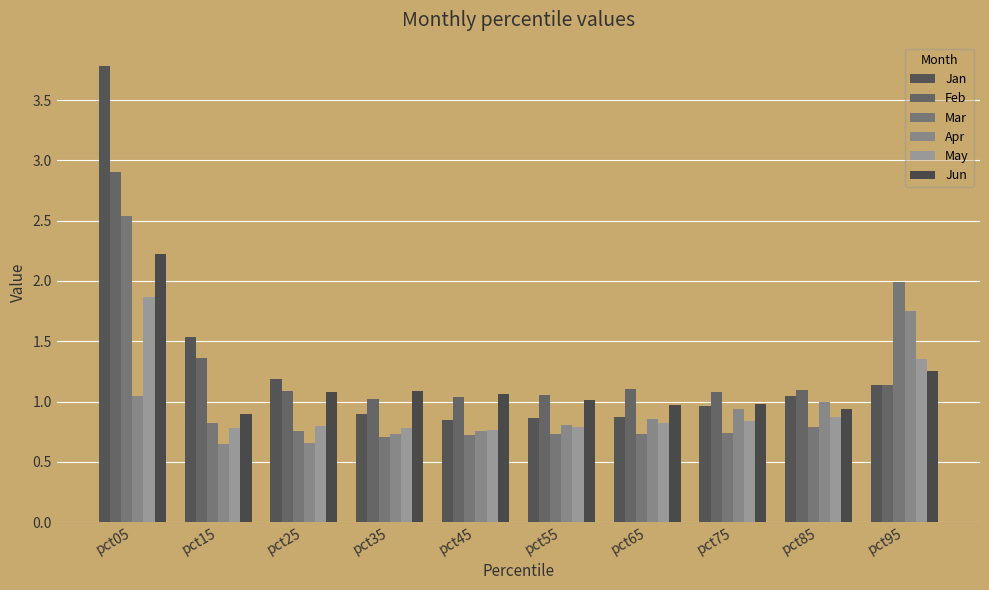

The value of Jan at pct95 is 1.1. True or false?

True